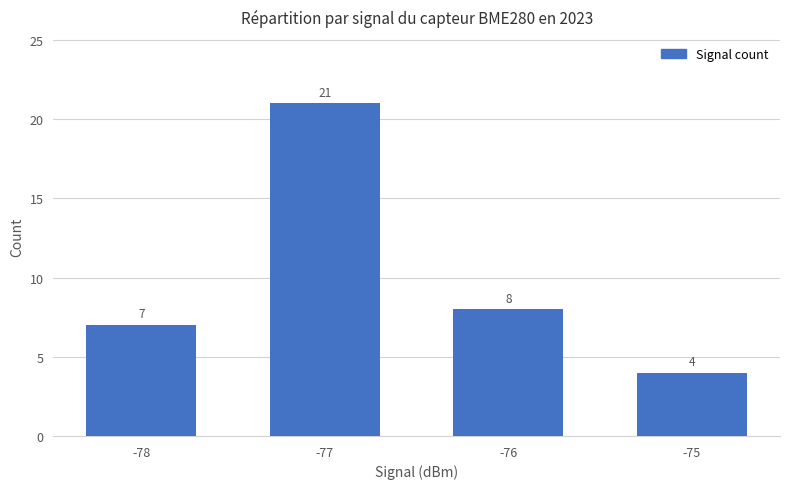

What is the change in value from -76 to -75?

-4